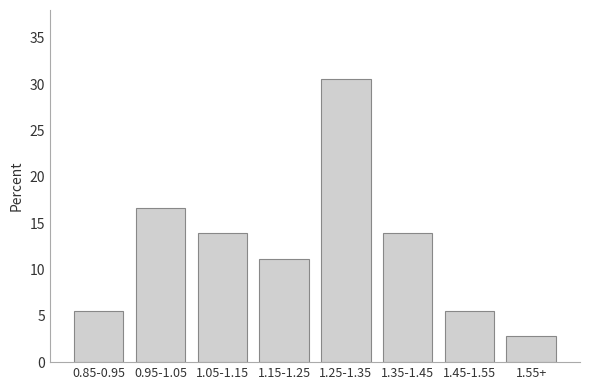

Reading left to right, list all the values displayed in this chart.

5.6	16.7	13.9	11.1	30.6	13.9	5.6	2.8